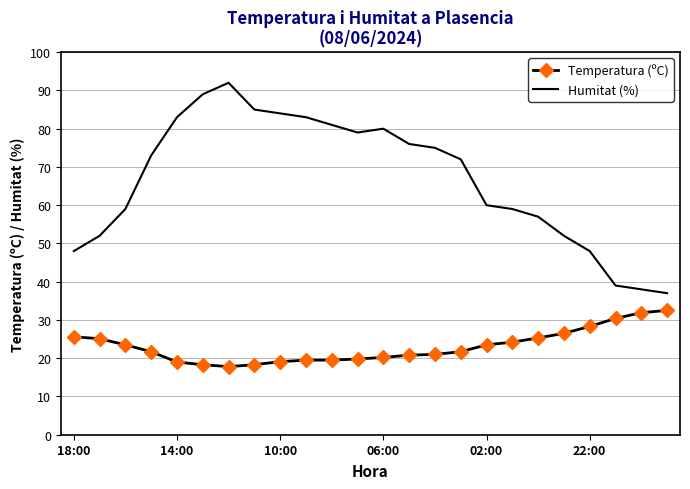

What is the minimum value for Humitat (%)?

37.0